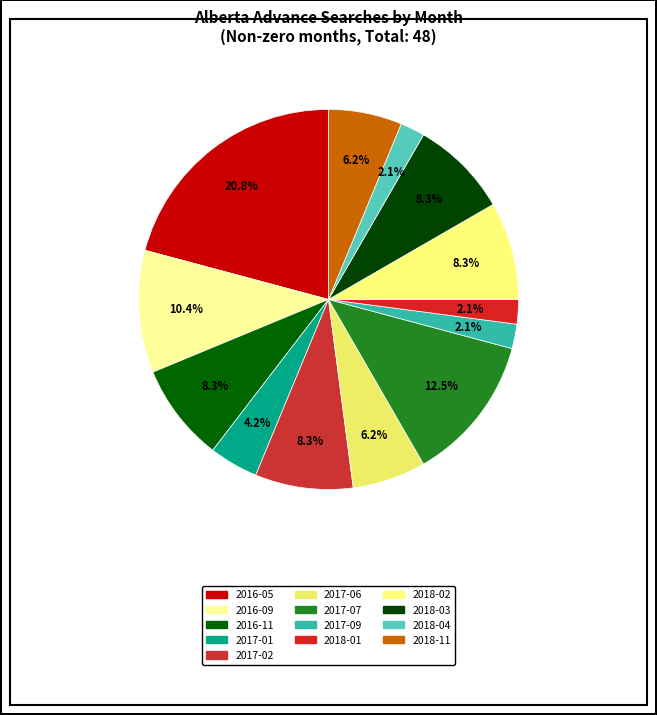

How many segments does this pie chart have?

13